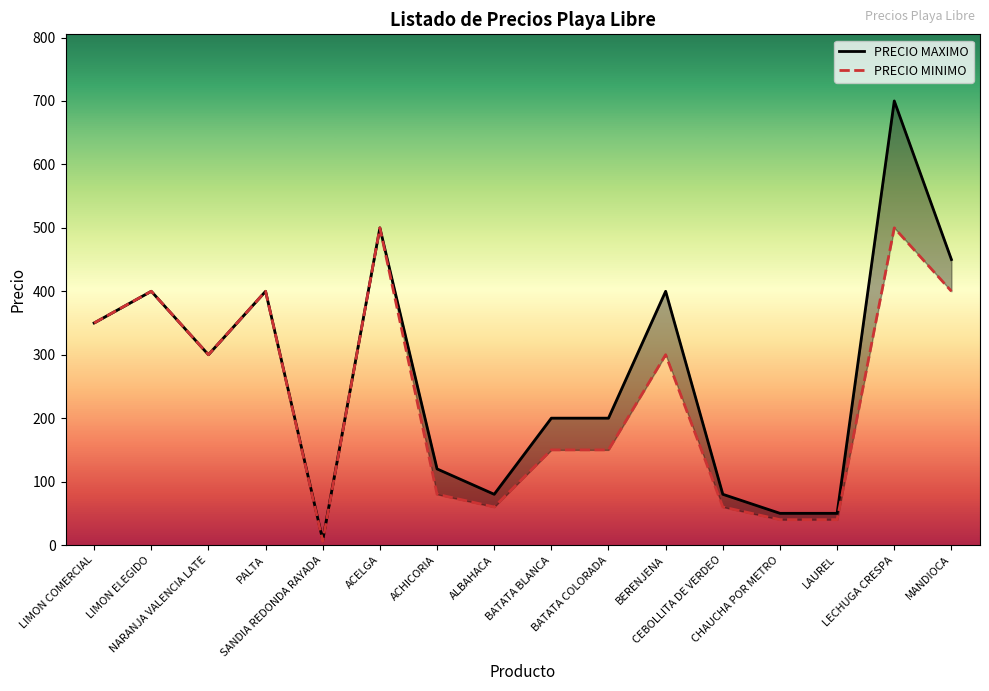

Rank the series by their average value, from highest to lowest.

PRECIO MAXIMO, PRECIO MINIMO